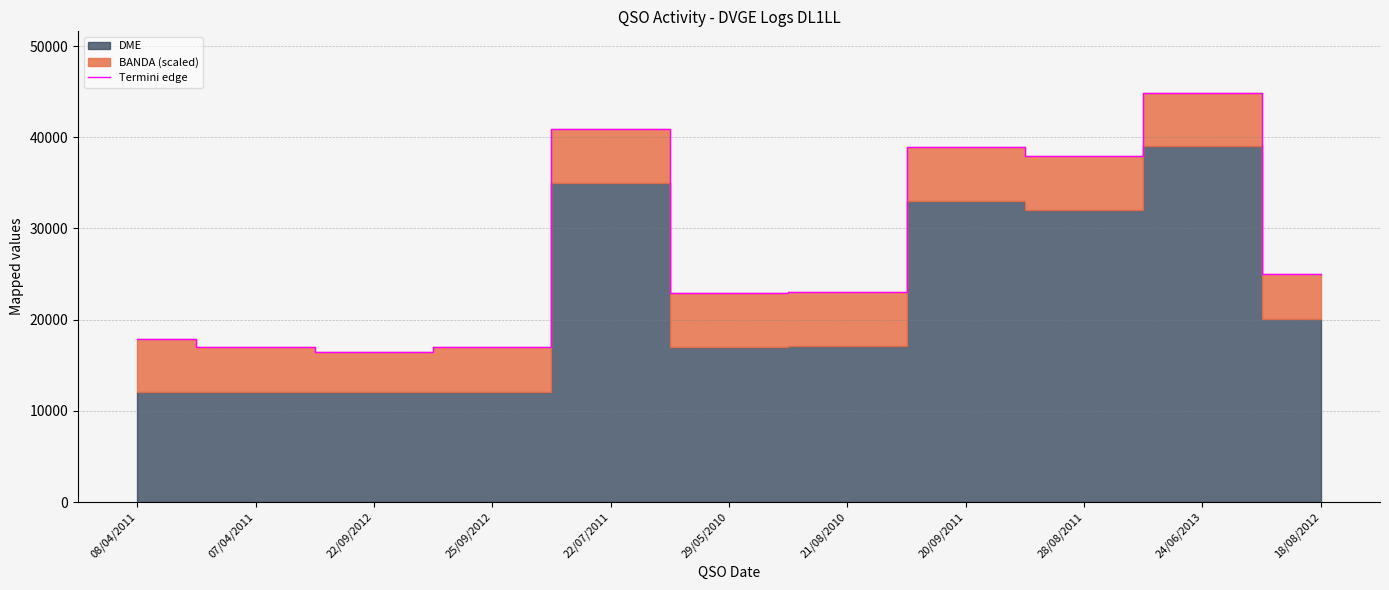

At which category does the data reach its first local peak?

22/07/2011